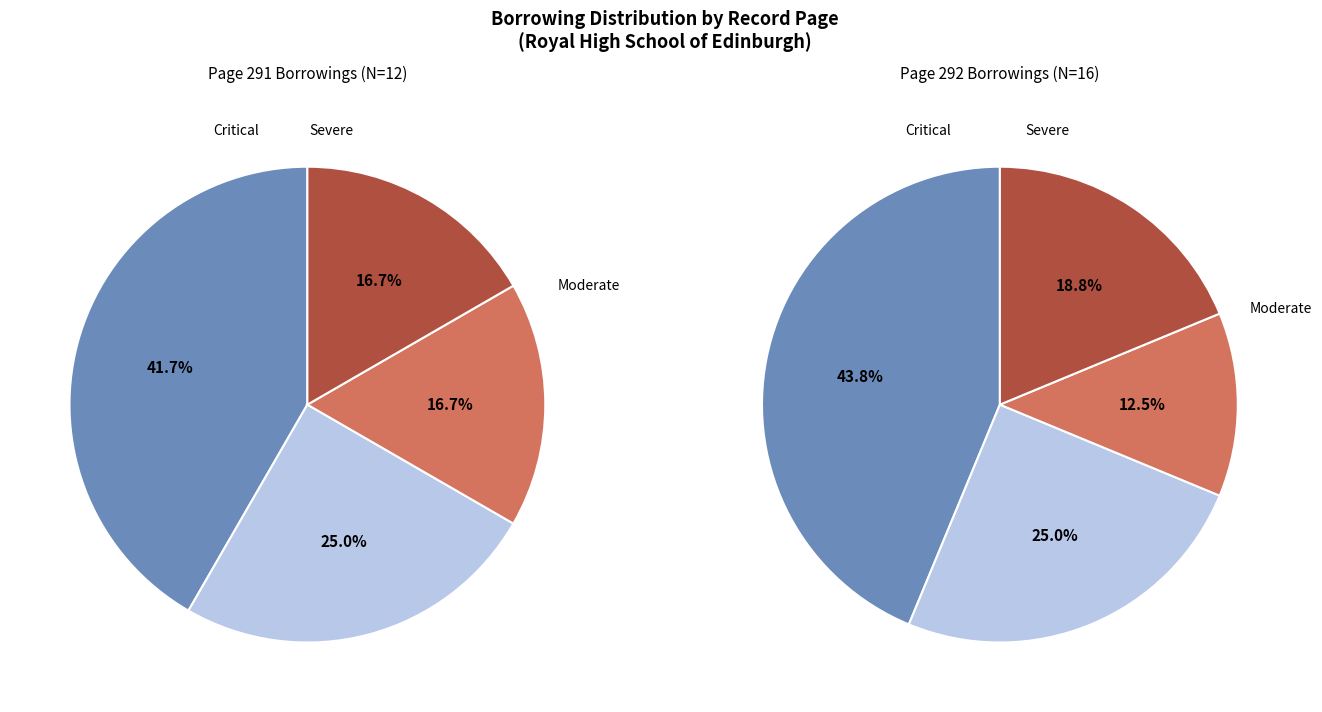

Does History of France account for over 50% of the chart?

No